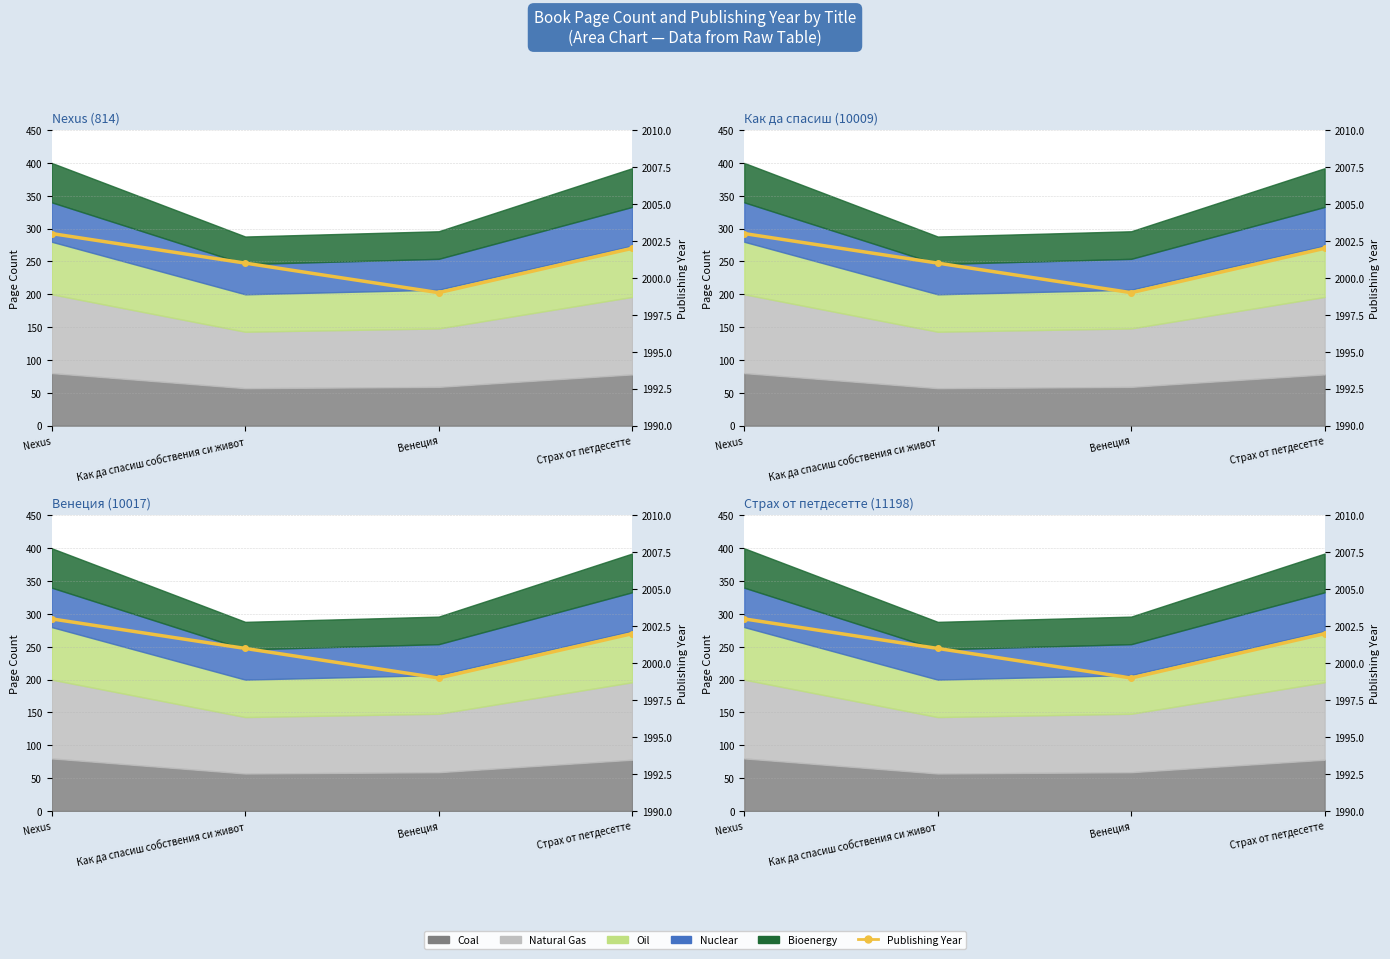

Approximately how many times larger is the value at Страх от петдесетте compared to Венеция?

1.0